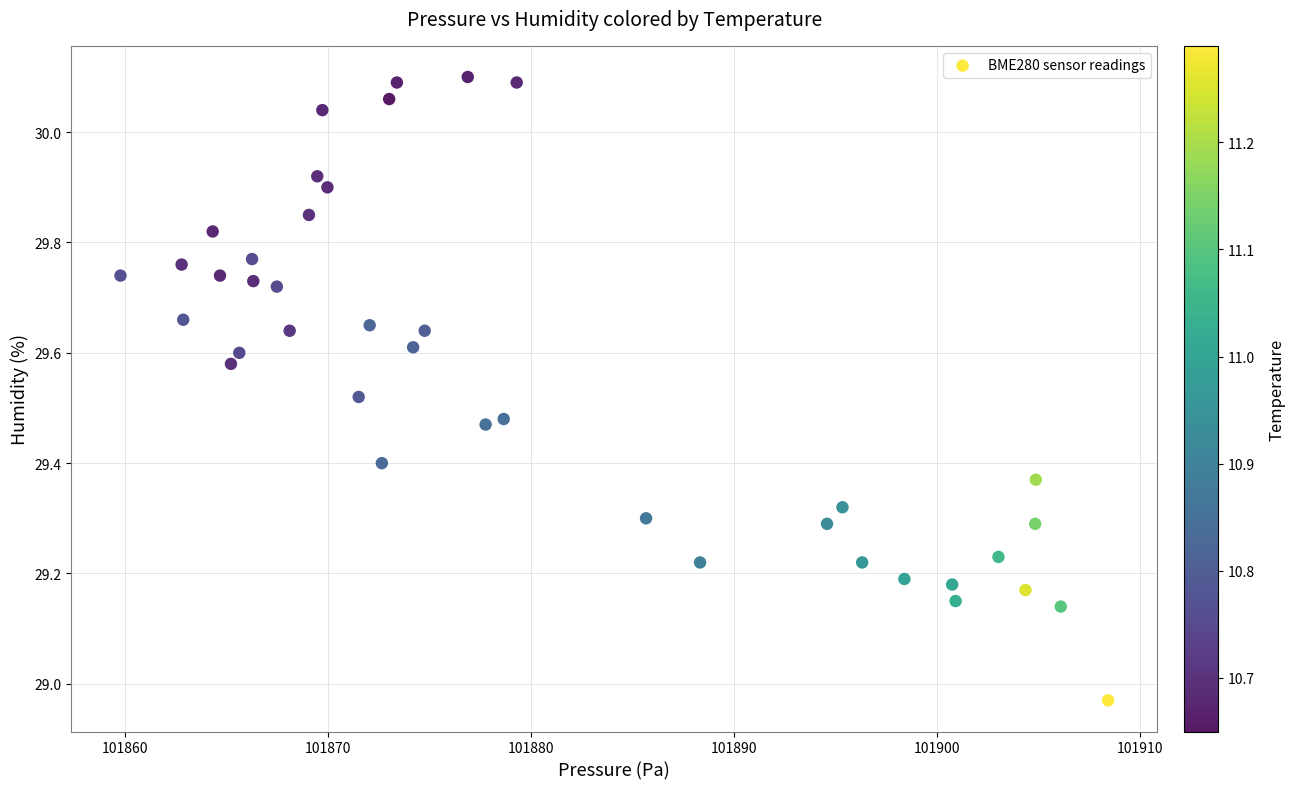

What is the range of Y values (max minus min)?

1.1